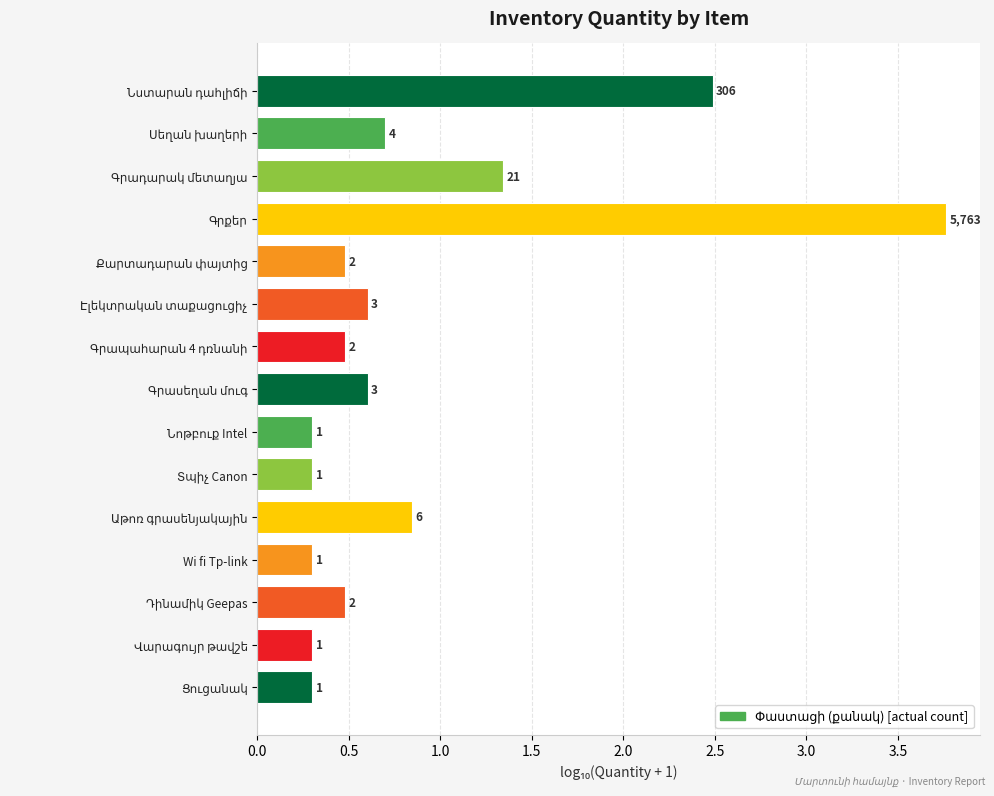

Does the chart contain any negative values?

No